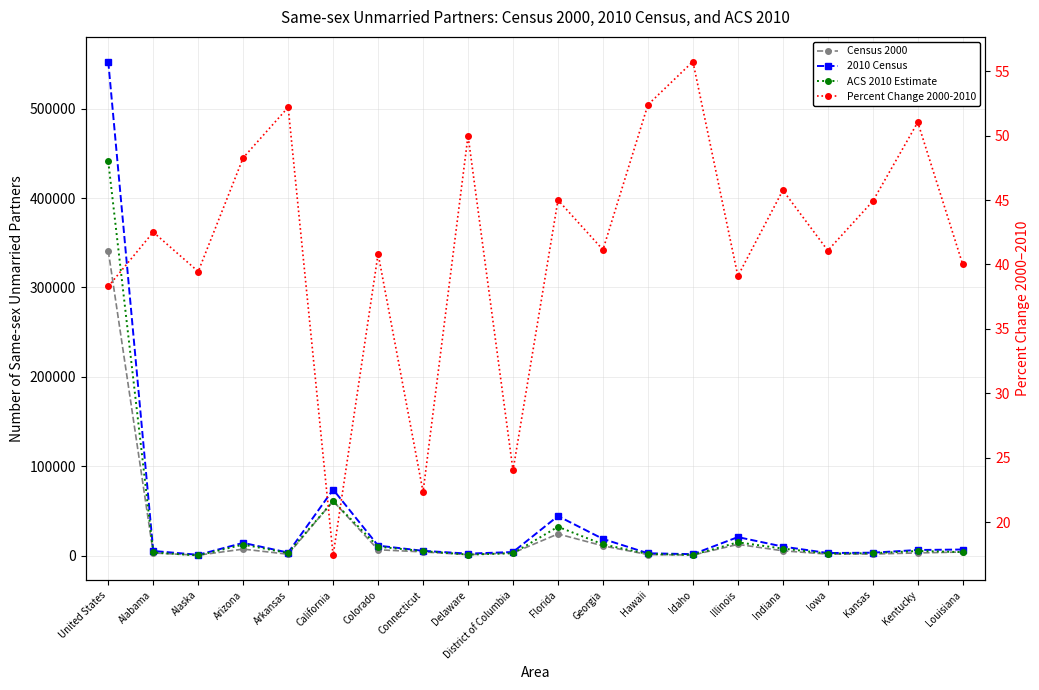

What is the label of the 3rd point from the right?

Kansas